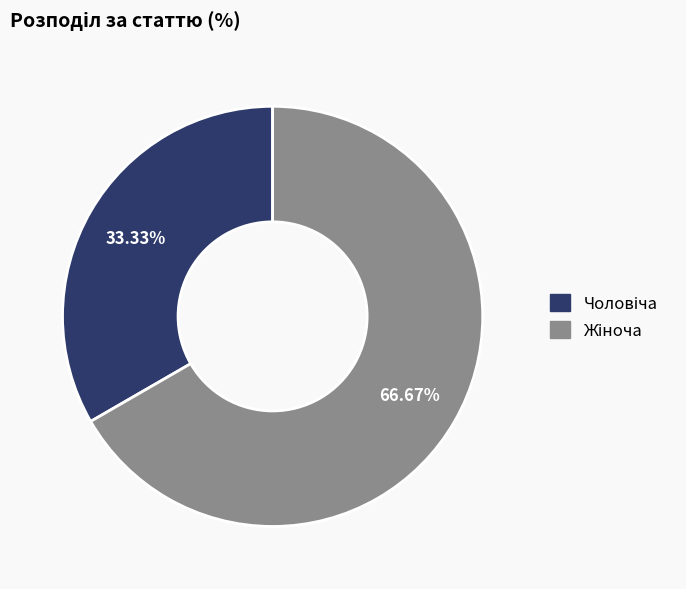

Is there any slice that represents more than half of the pie?

Yes